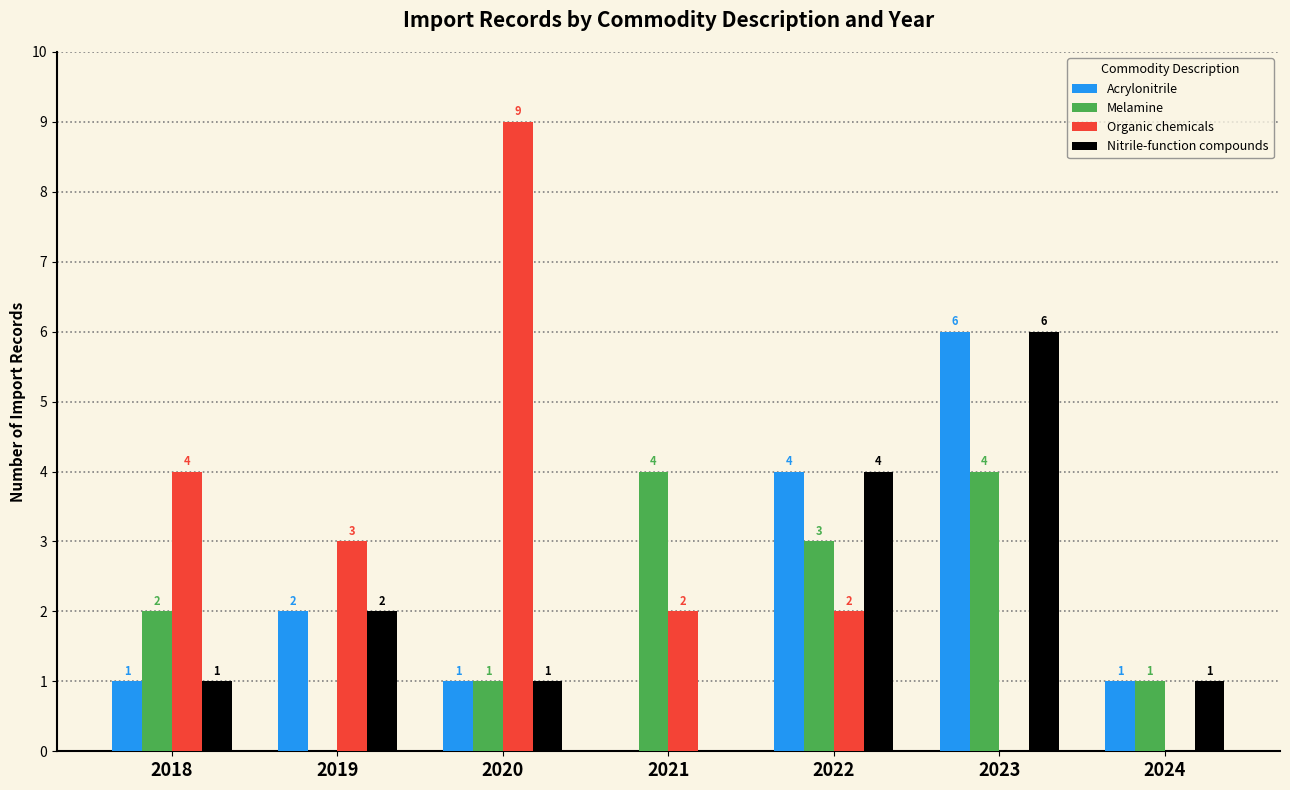

Which series changed the most between 2018 and 2024?

Organic chemicals